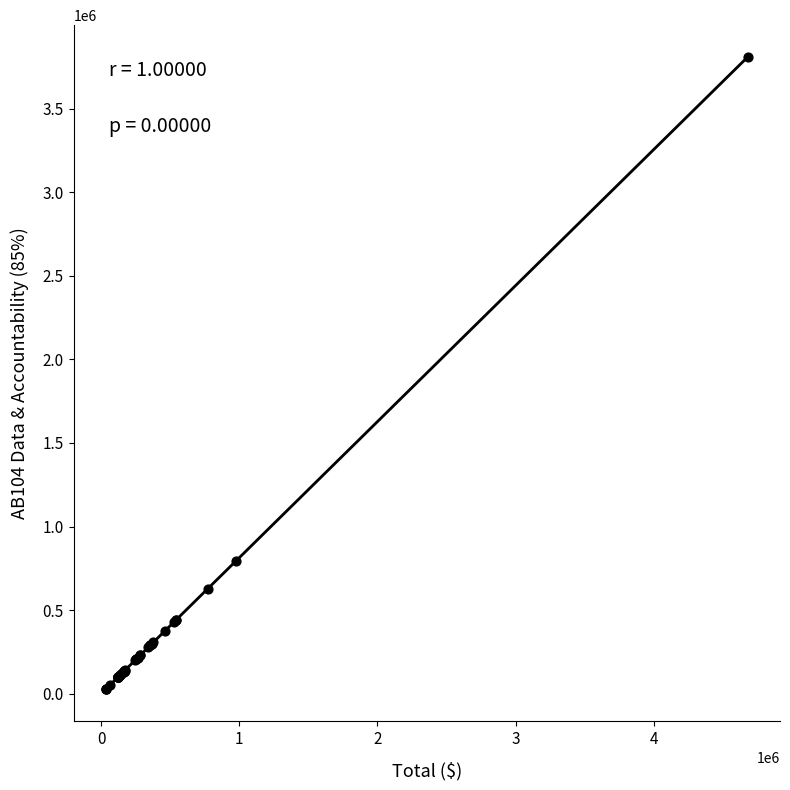

What Y value in the scatter plot is closest to 1918372?

795072